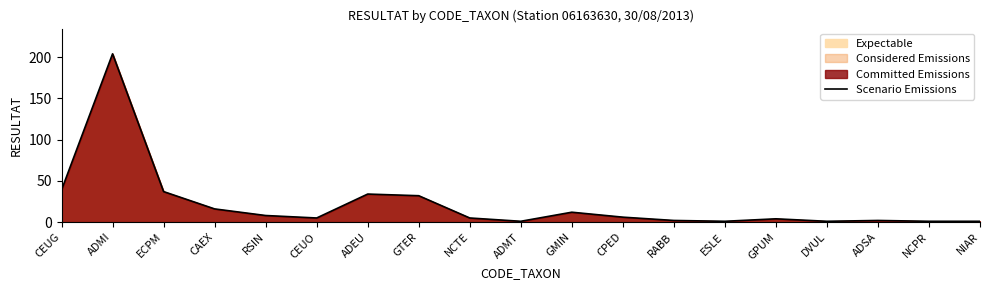

Where is the first local minimum?

CEUO